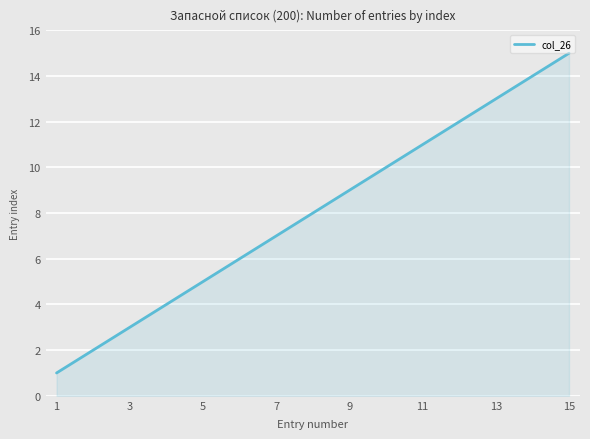

Does the chart have visible grid lines?

Yes